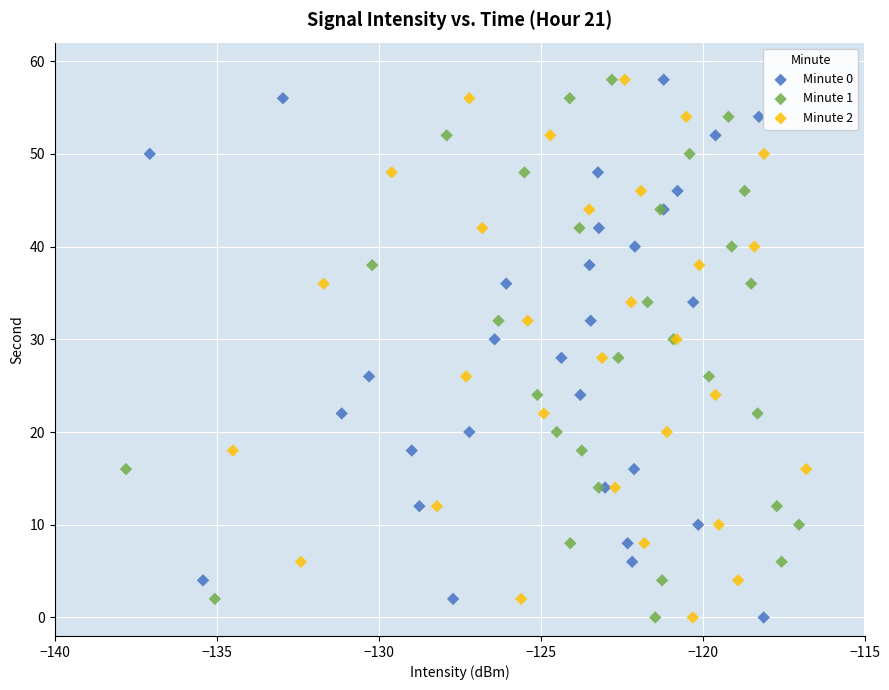

What are all the series names shown in the legend?

Minute 0, Minute 1, Minute 2